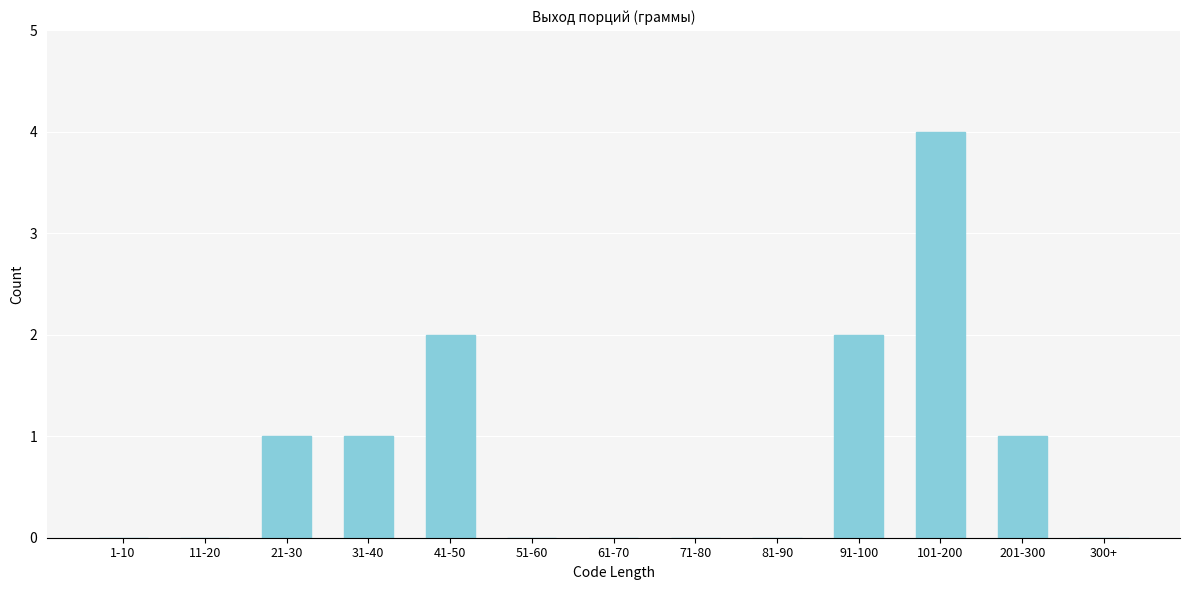

Is it true that the value at 61-70 is 1?

False